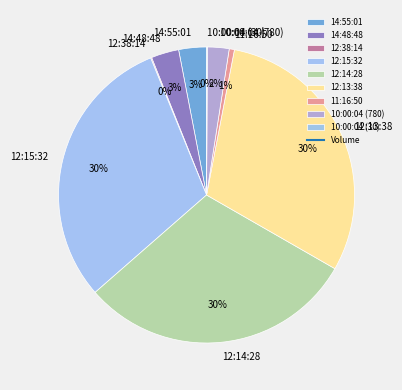

Is there a majority slice in this chart?

No